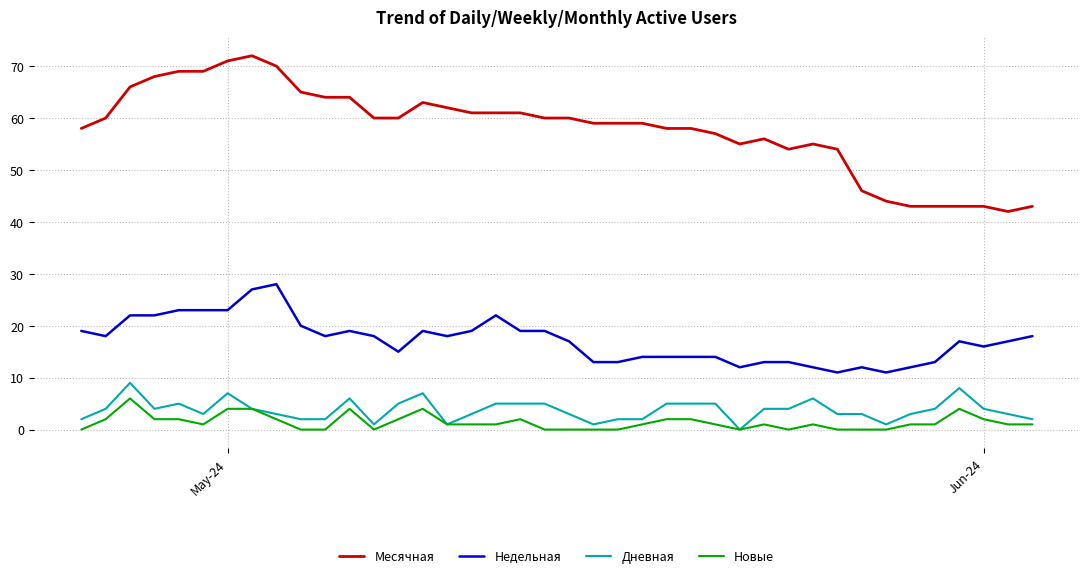

True or false: Месячная and Новые intersect in this chart.

False